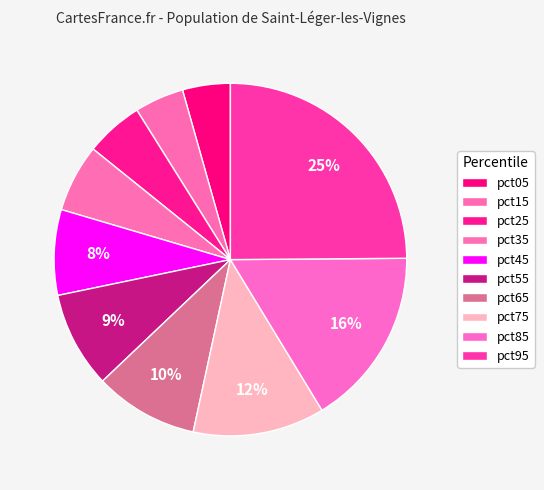

Count the number of slices in the pie.

10